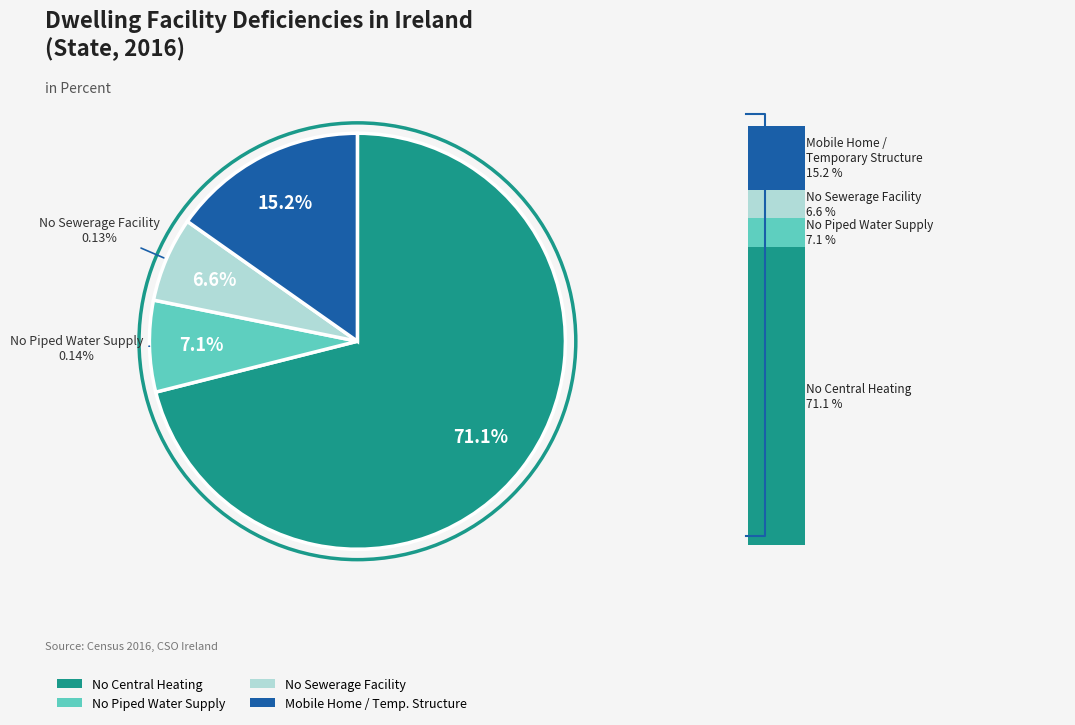

To the nearest percent, what portion does Total Mobile Home /Temporary Structure represent?

15%